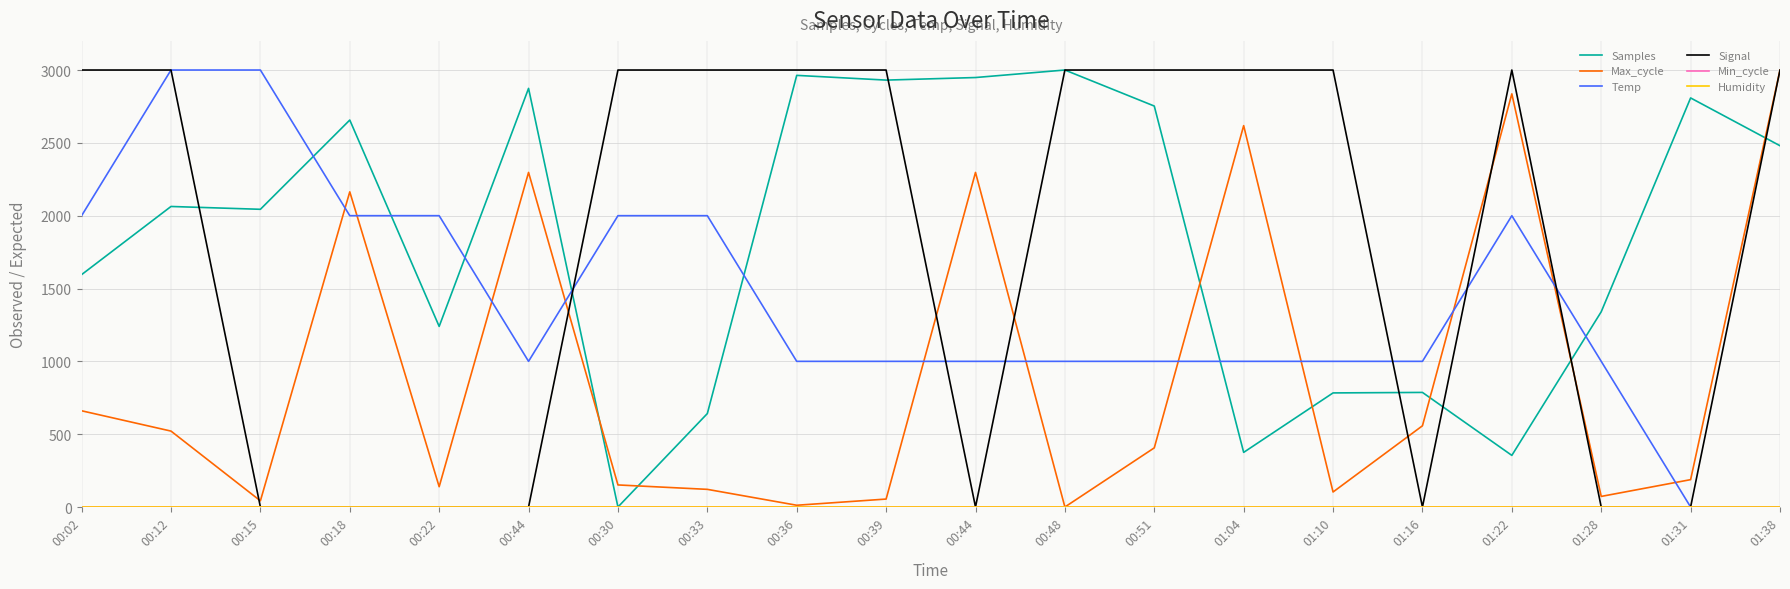

At which category does Signal reach its first local valley?

00:44